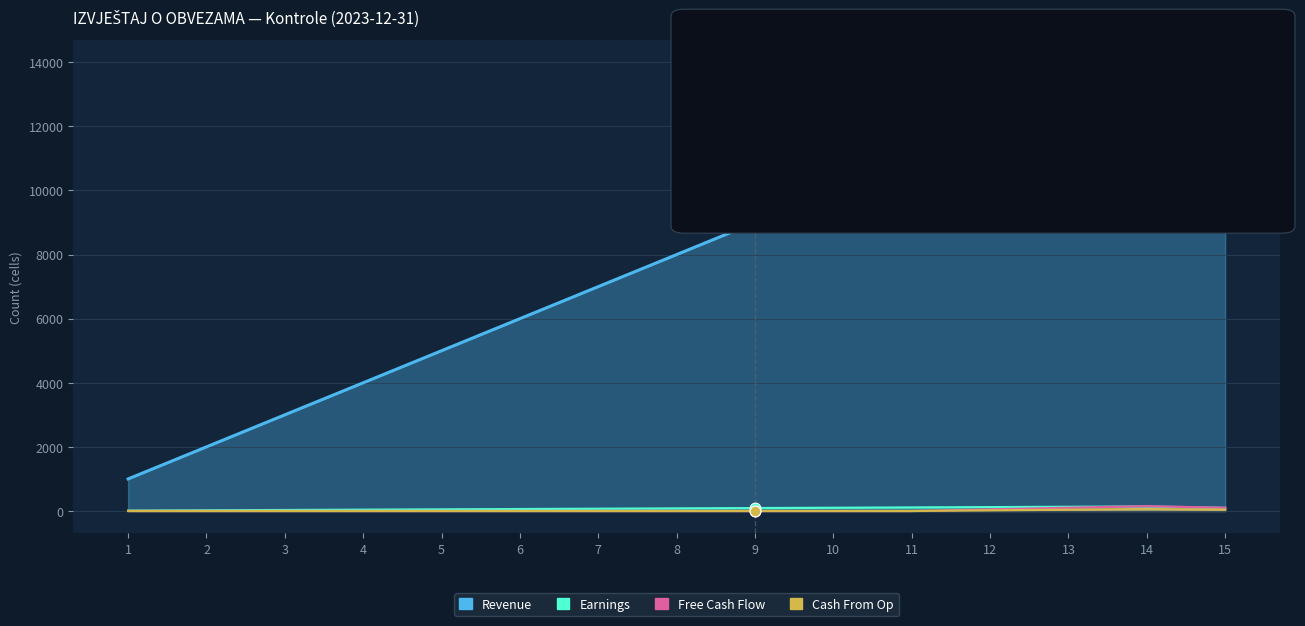

At which category is the sum across all series the highest?

14